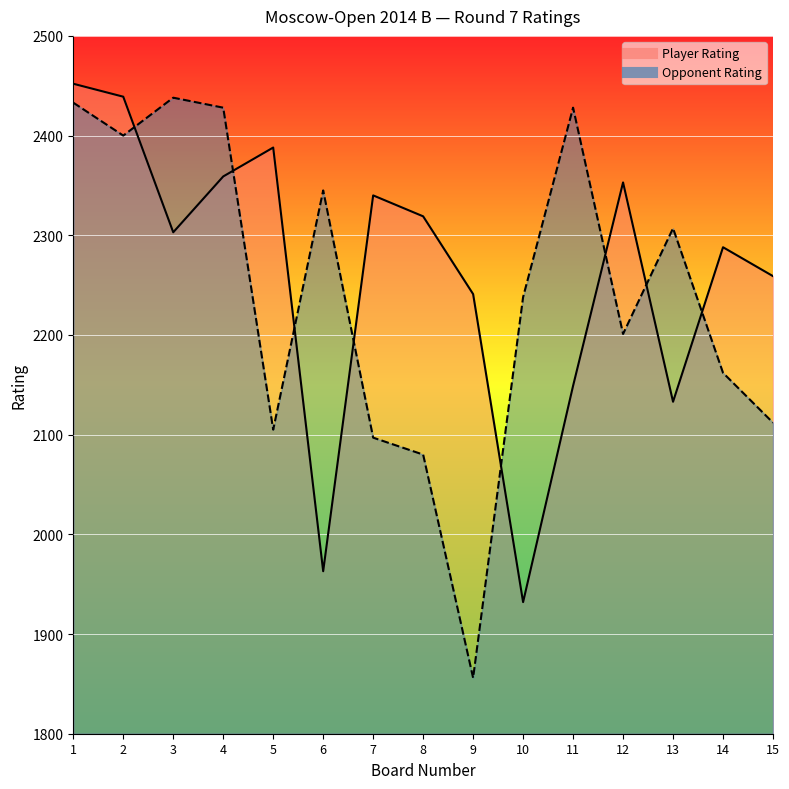

What is the total value across all series at 2?

4839